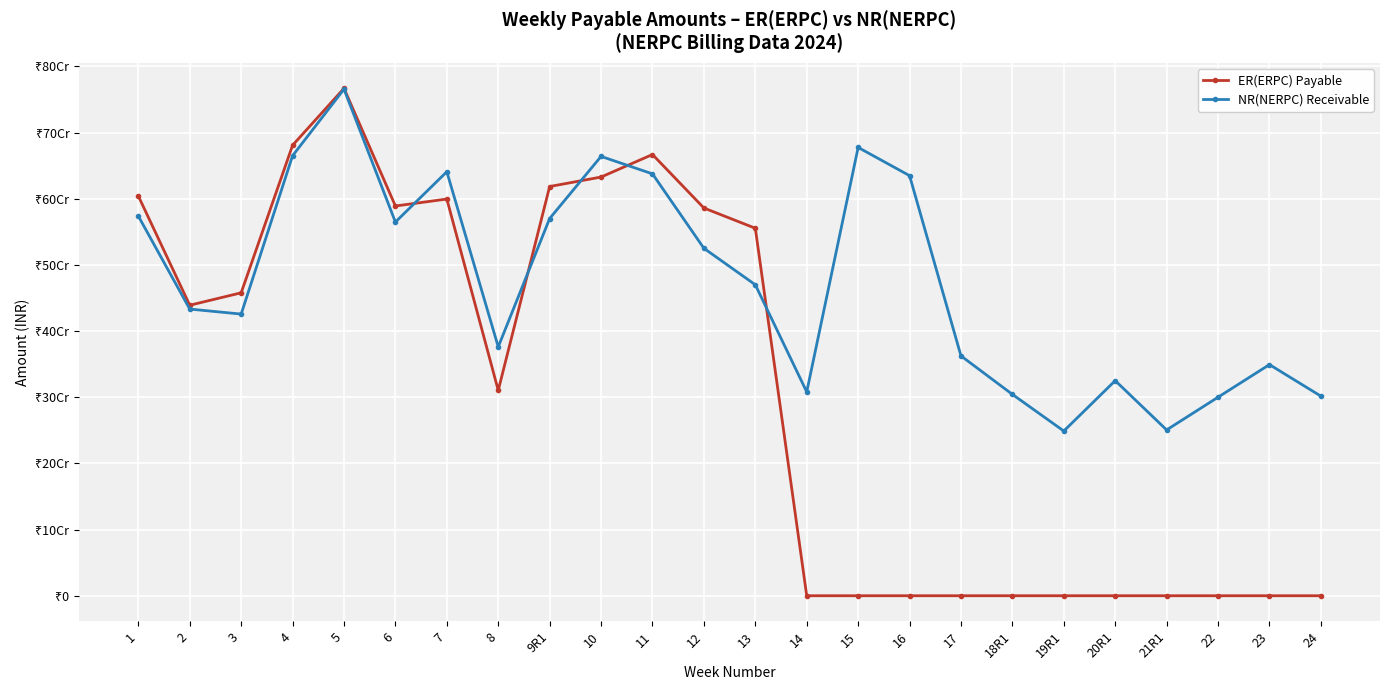

Between which two adjacent categories do NR(NERPC) Receivable and ER(ERPC) Payable first intersect?

6 and 7